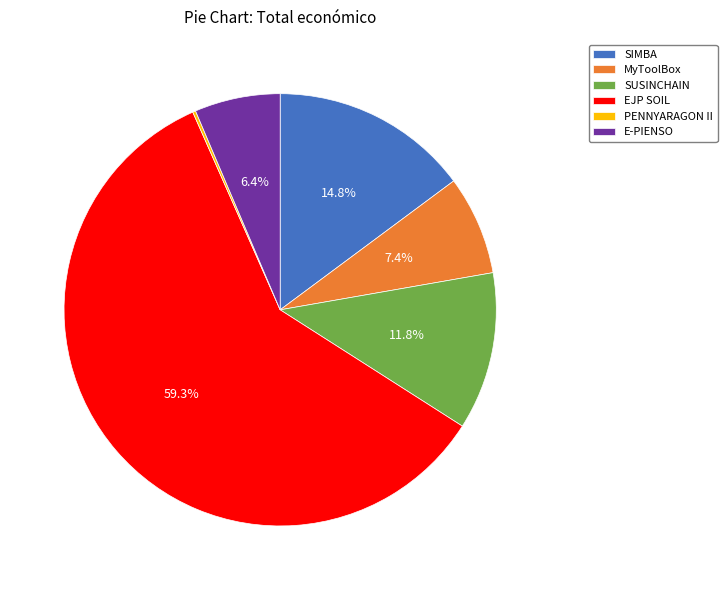

What percentage is NOT represented by SIMBA?

85.2%